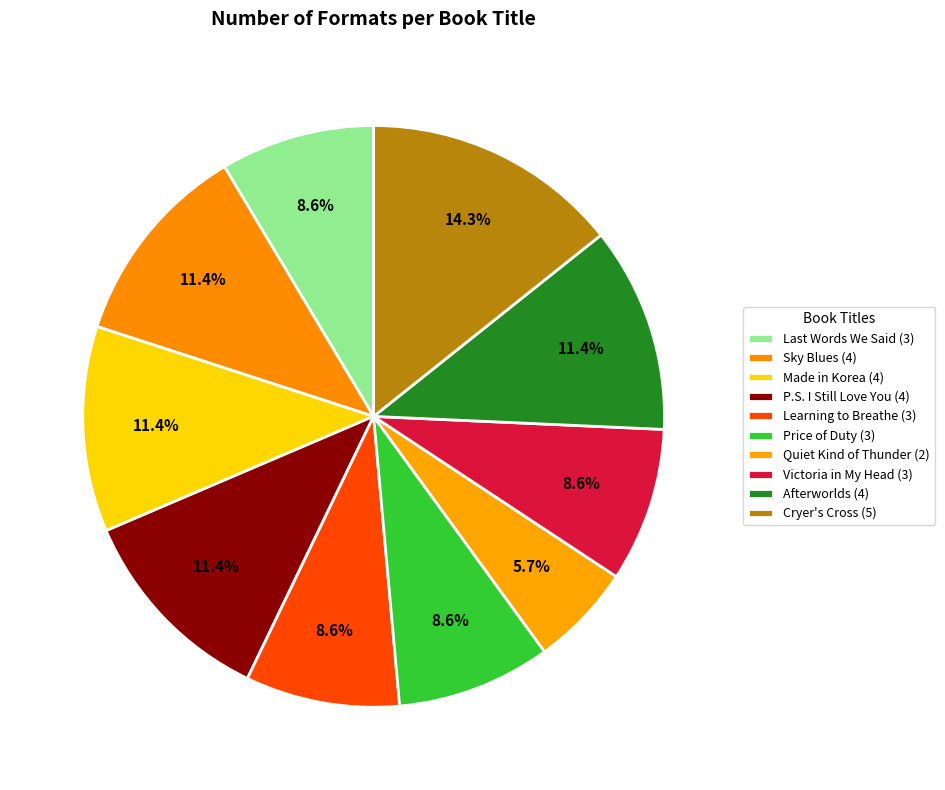

How many segments does this pie chart have?

10